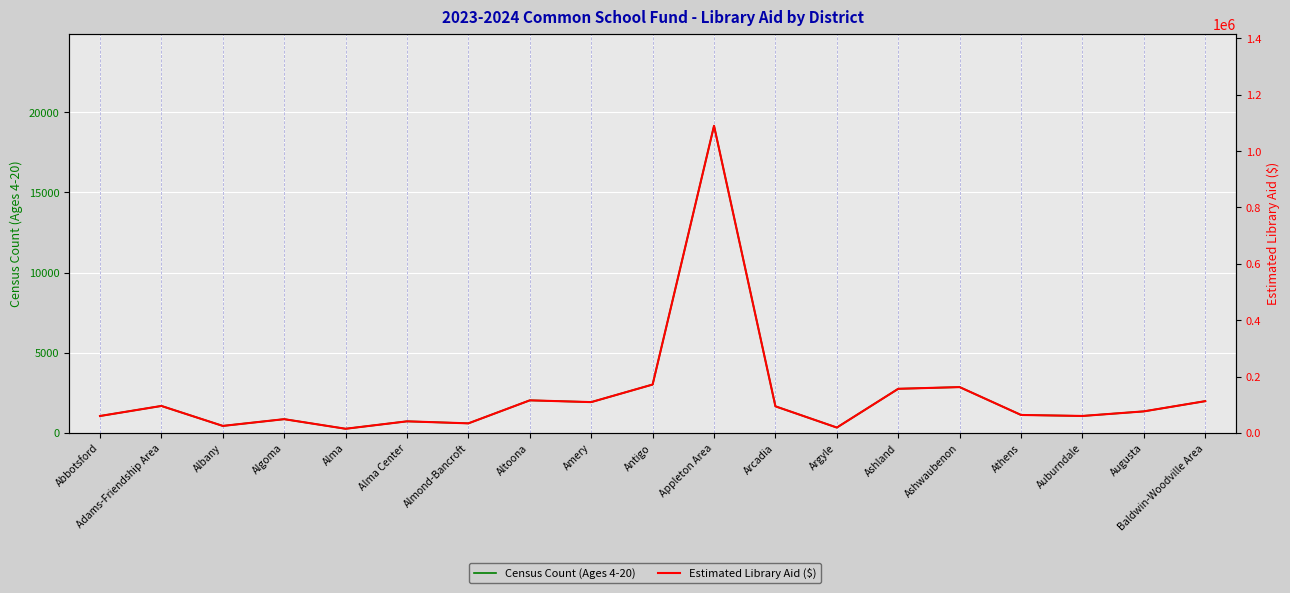

The Estimated Library Aid ($) series shows 99479 at Antigo. True or false?

False